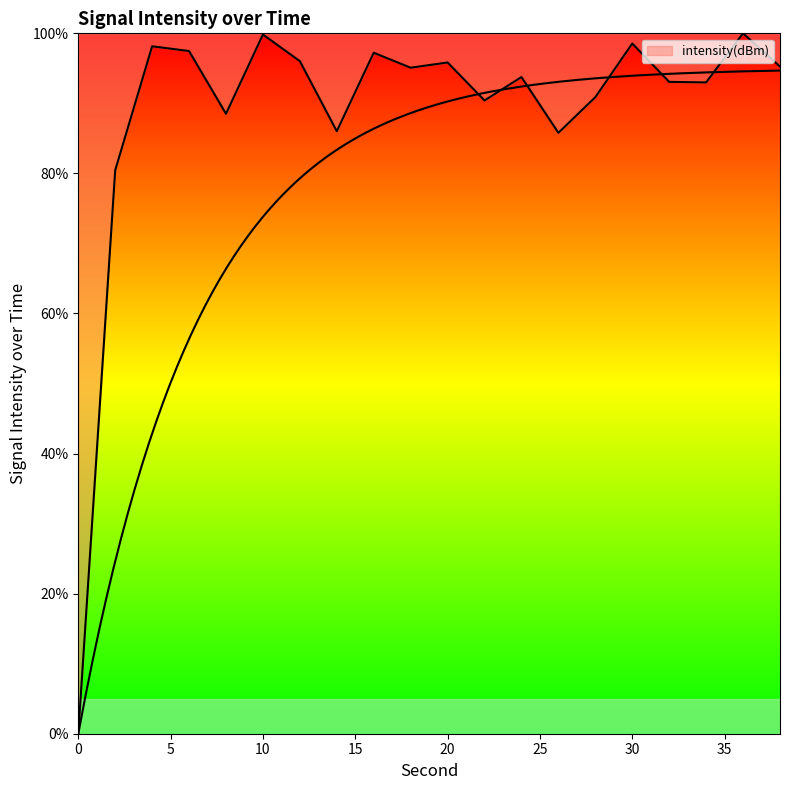

Rank the categories by value from highest to lowest.

36, 10, 30, 4, 6, 16, 12, 20, 38, 18, 24, 32, 34, 28, 22, 8, 14, 26, 2, 0